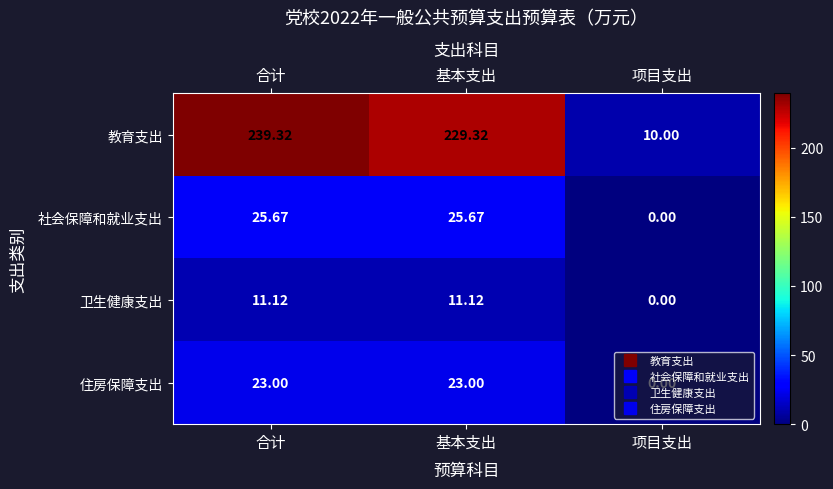

Which series has the widest spread of values?

教育支出